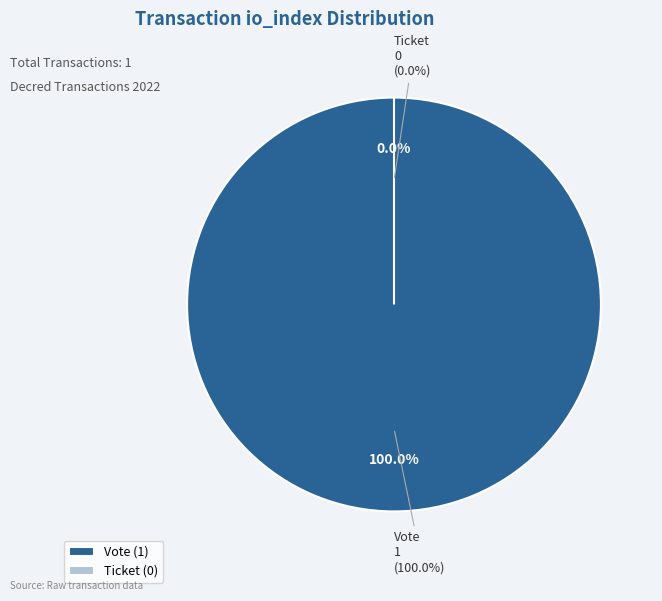

What percentage do Ticket and Vote together represent?

100.0%